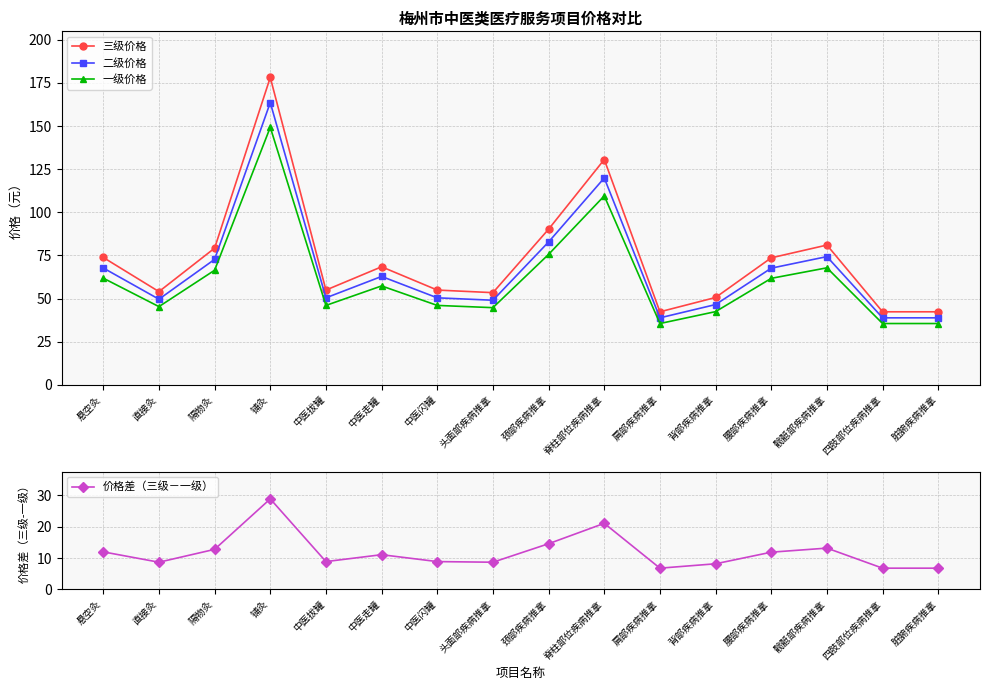

What is the difference between the 二级价格 values at 髋骶部疾病推拿 and 头面部疾病推拿?

25.3